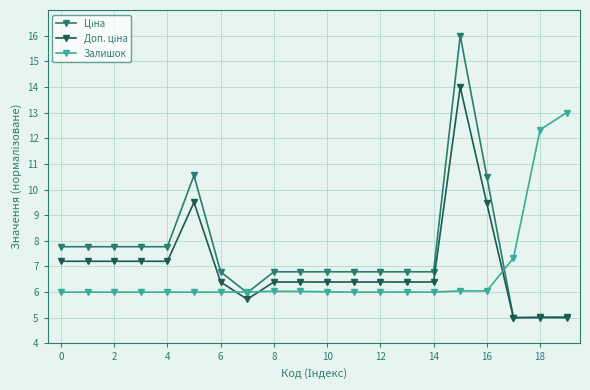

How many series are shown in this chart?

3